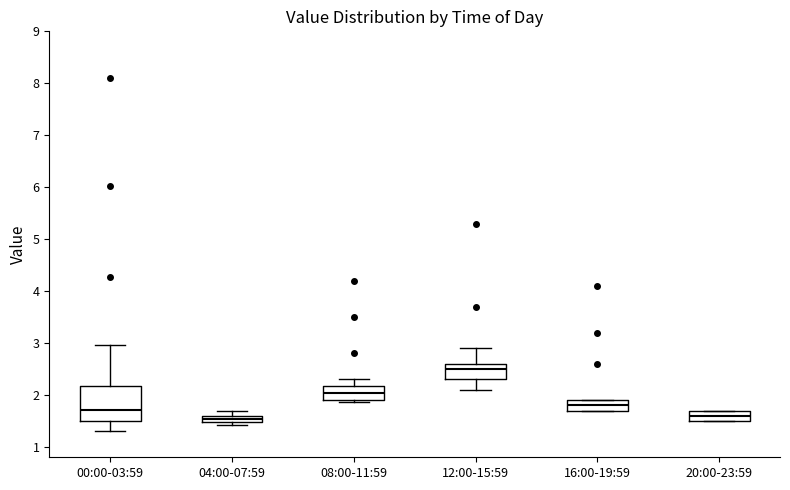

Where is the lower edge of the box for 08:00-11:59 on the y-axis? The values are not printed on the chart, so give them approximately, as read against the axis.

1.9